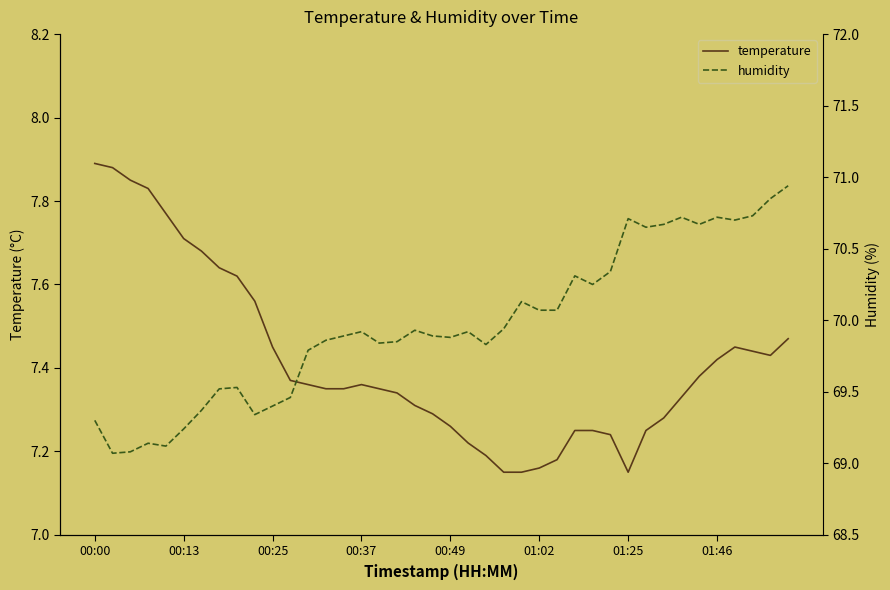

The temperature series shows 7.9 at 00:00. True or false?

True